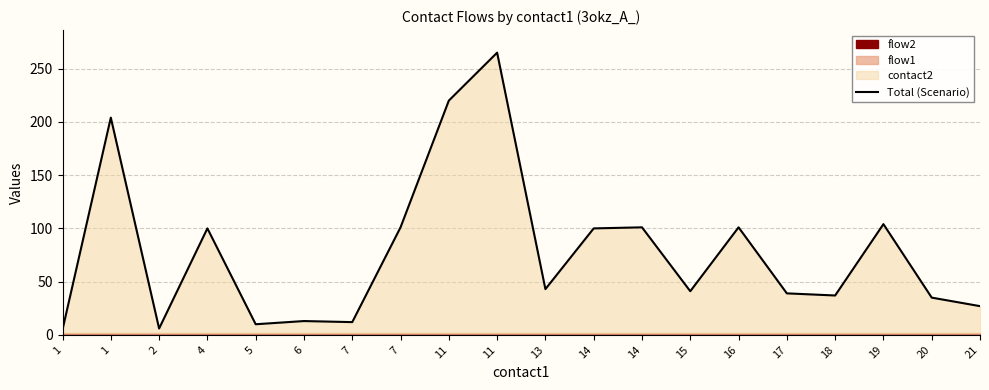

Where does the data first go above 43?

1